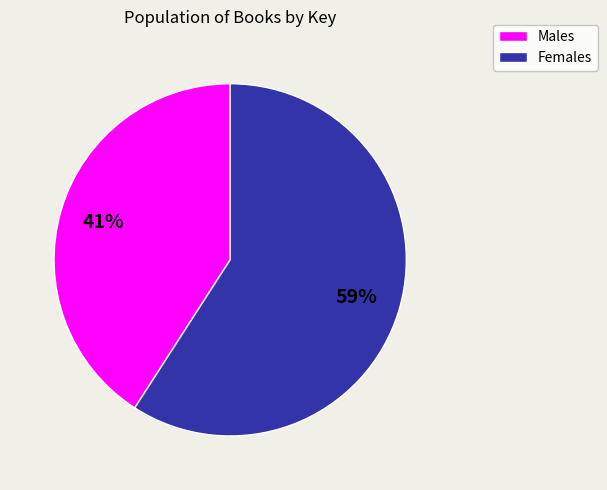

Is there any slice that represents more than half of the pie?

Yes